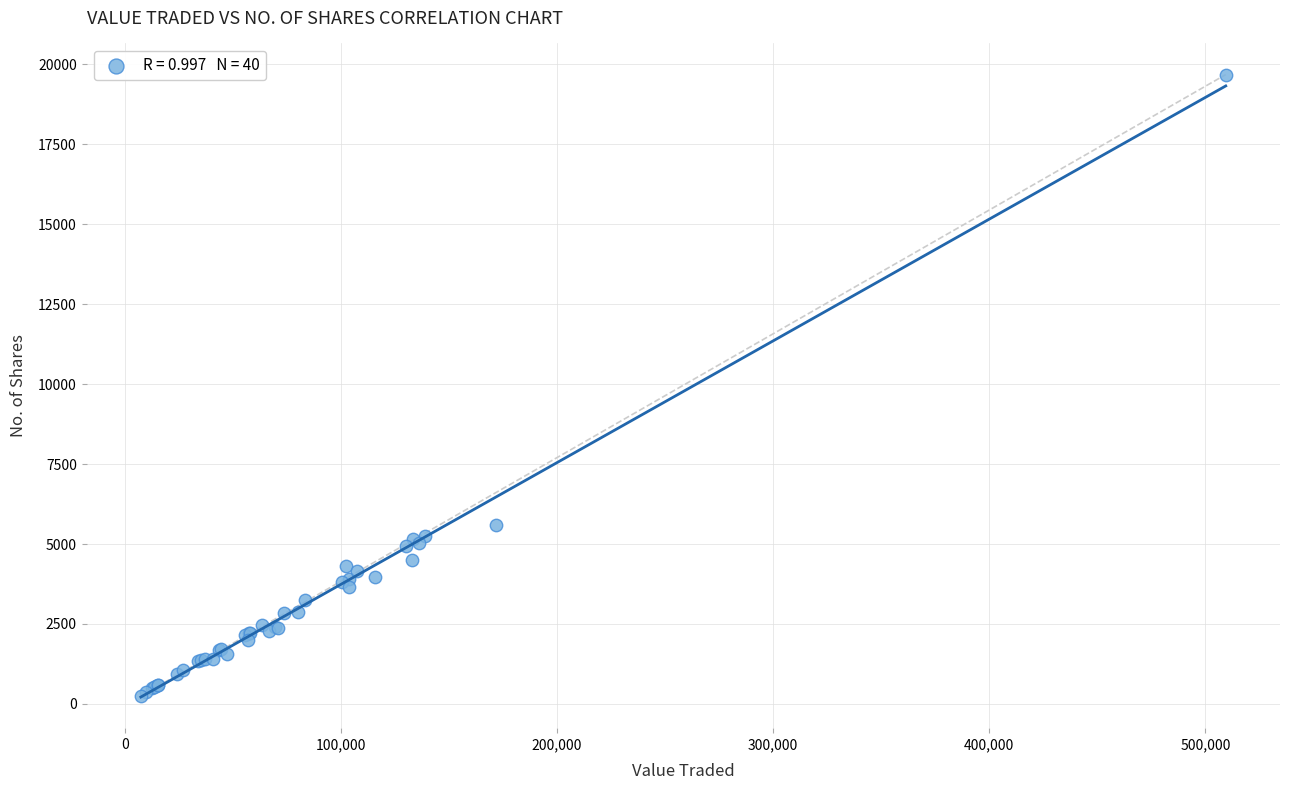

What Y value in the scatter plot is closest to 9963?

5596